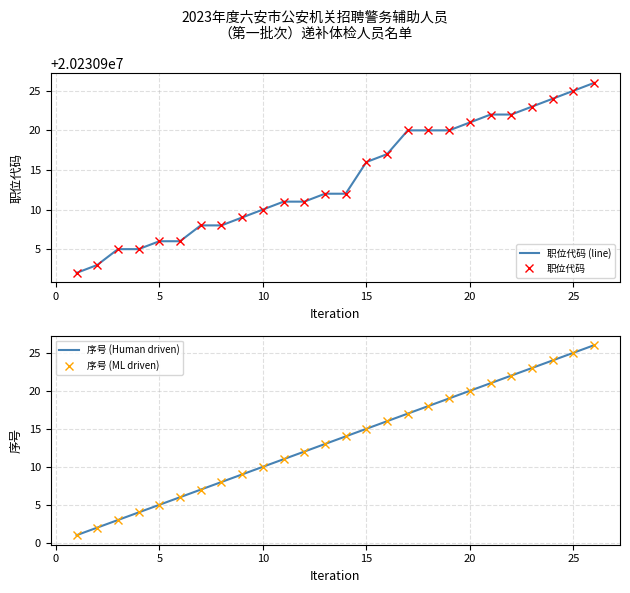

True or false: 职位代码 (line) has more than 0 interior local peaks.

False